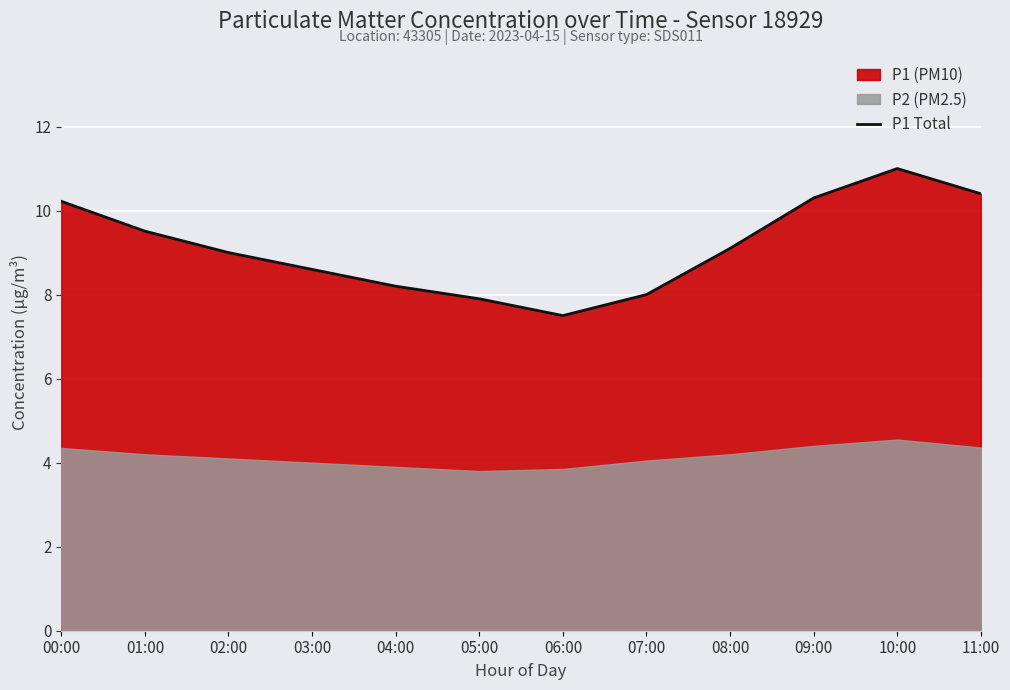

Rank the categories by value from highest to lowest.

10:00, 11:00, 09:00, 00:00, 01:00, 08:00, 02:00, 03:00, 04:00, 07:00, 05:00, 06:00